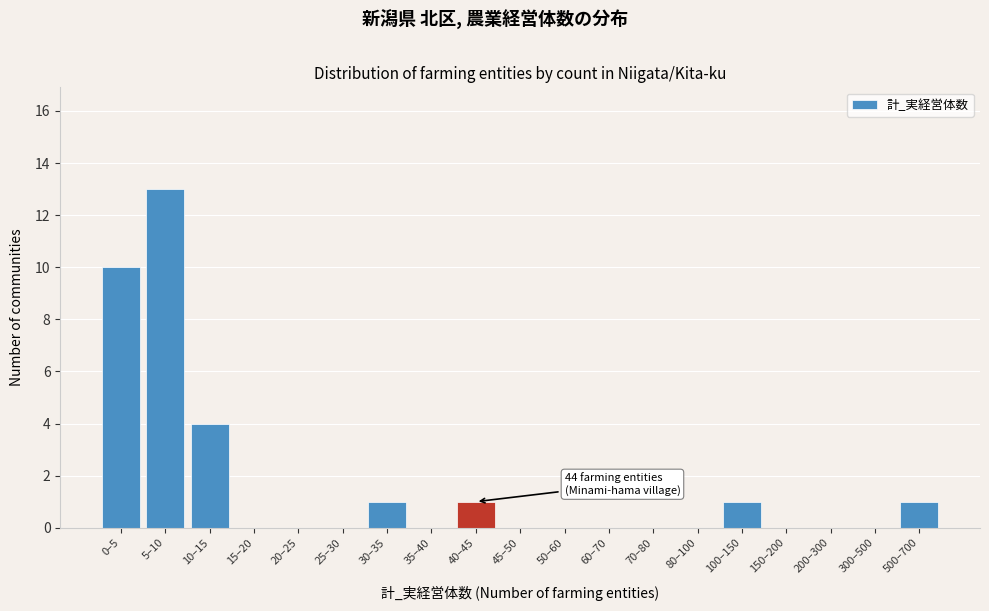

Reading right to left, what are all the values shown in this chart?

500–700=1	300–500=0	200–300=0	150–200=0	100–150=1	80–100=0	70–80=0	60–70=0	50–60=0	45–50=0	40–45=1	35–40=0	30–35=1	25–30=0	20–25=0	15–20=0	10–15=4	5–10=13	0–5=10